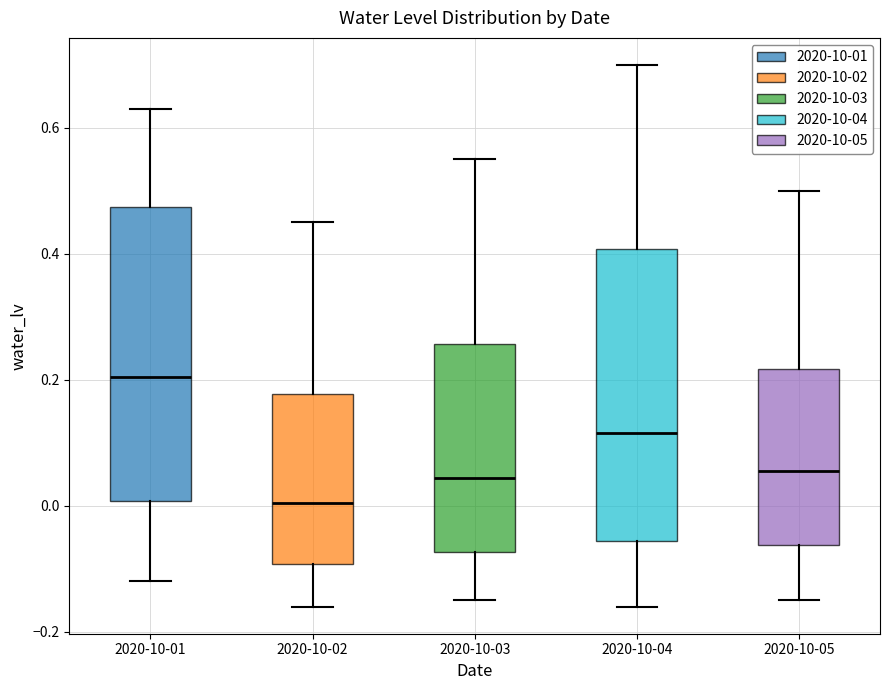

Which box's median line is the highest?

2020-10-01